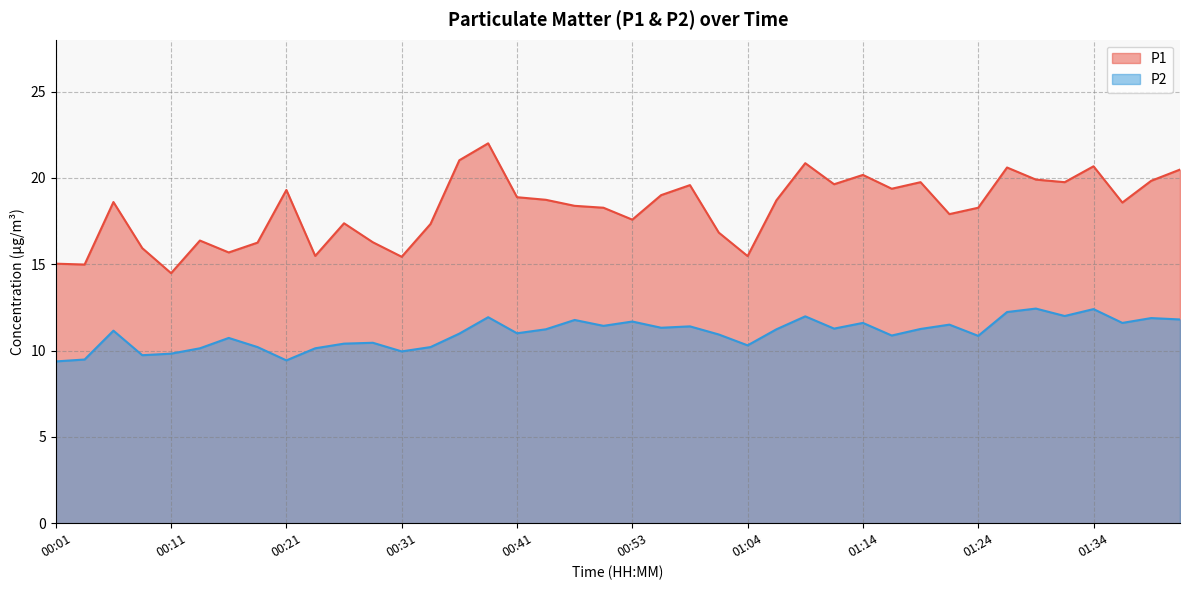

What is the value of the P2 point at the 8th from the left?

10.2